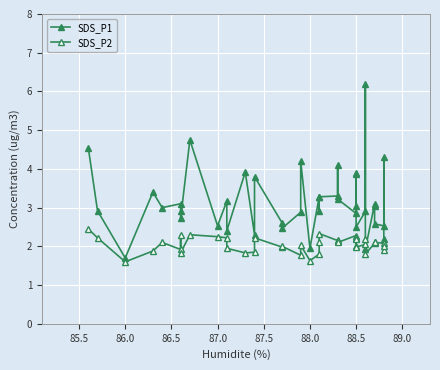

How many lines are shown in the chart?

2